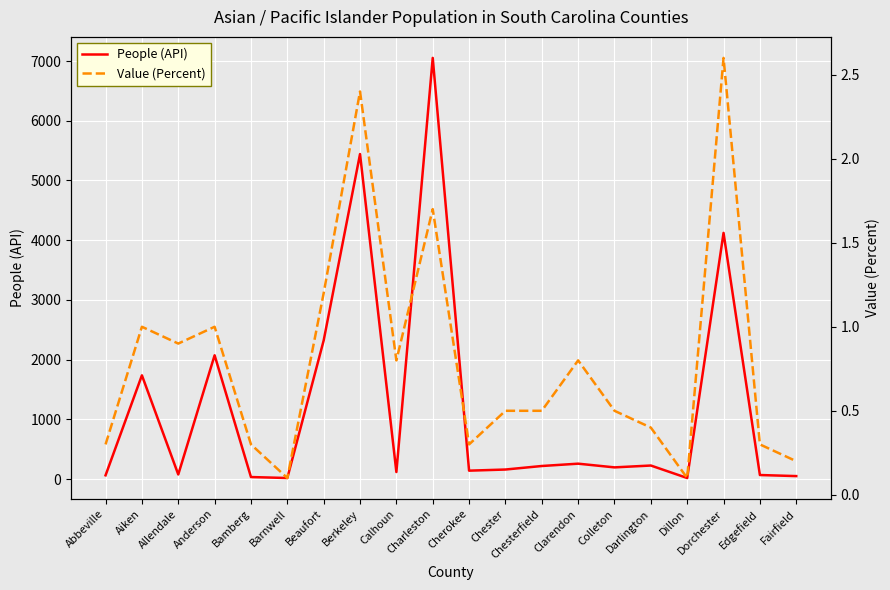

Between Charleston and Anderson, which is larger?

Charleston